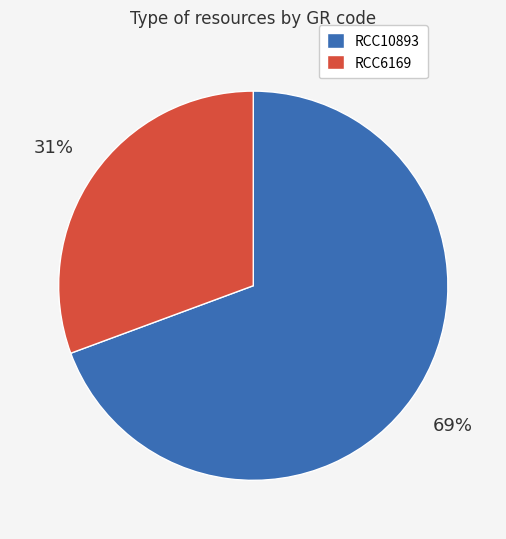

What is the ratio of the value at RCC6169 to the value at RCC10893?

0.4